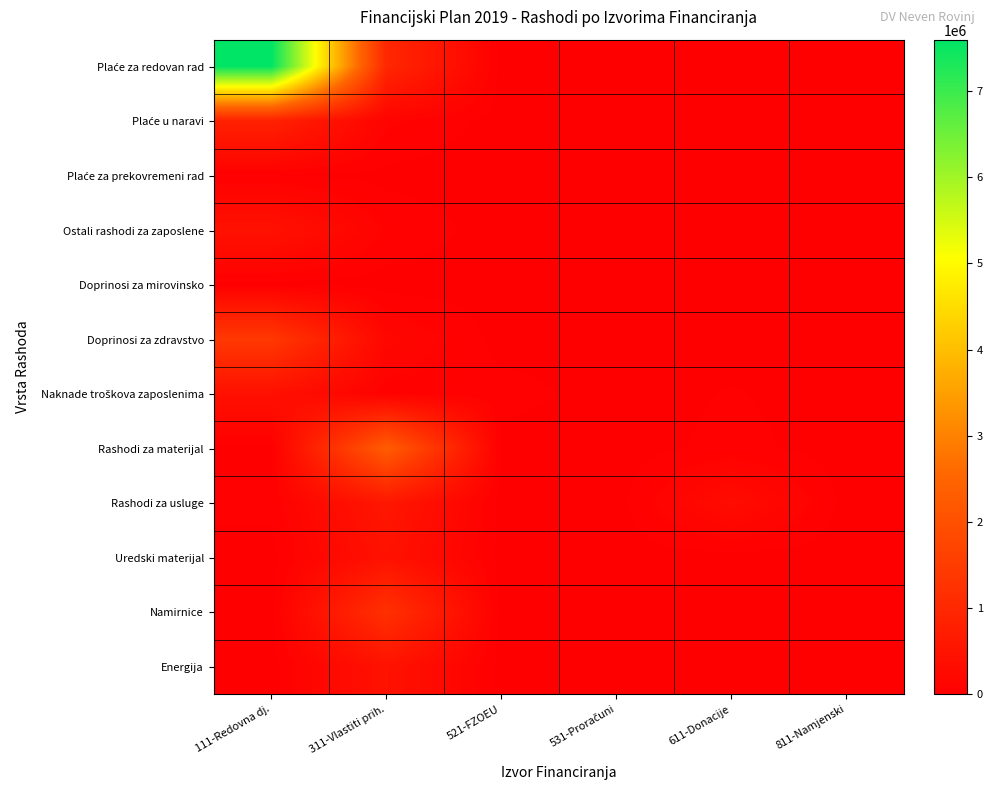

Between 111-Redovna dj. and 311-Vlastiti prih., which is larger?

111-Redovna dj.